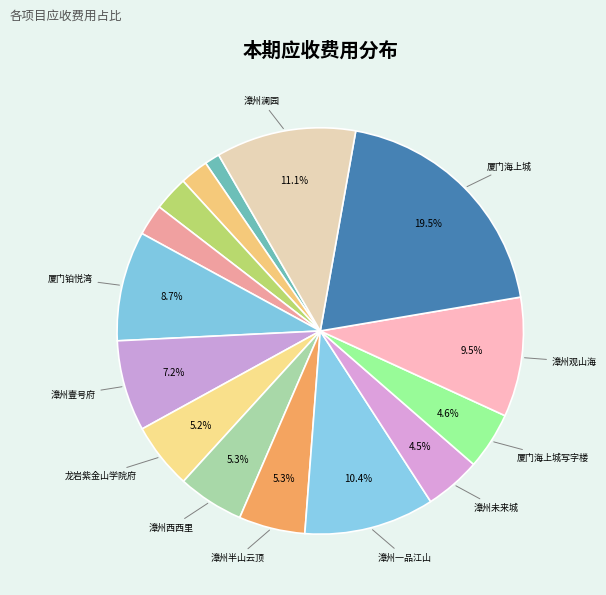

How many slices are in this pie chart?

15